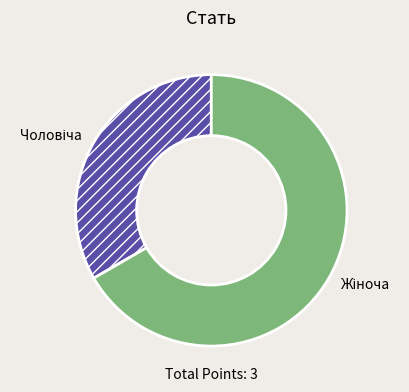

Is there a majority slice in this chart?

Yes